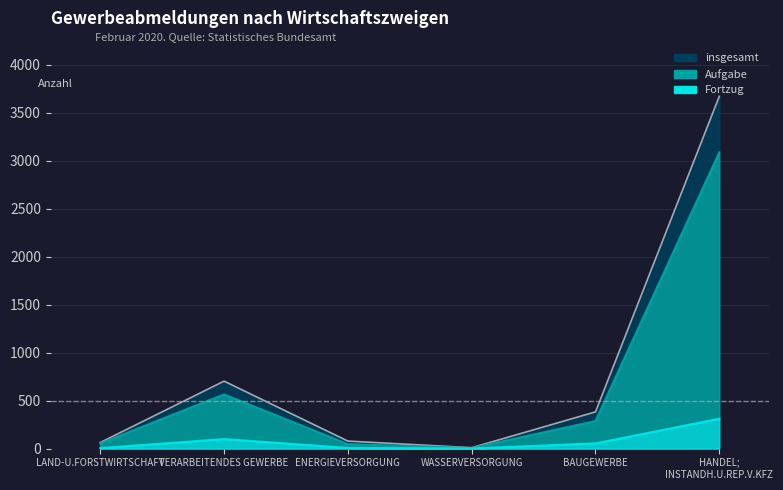

What position from the left is LAND-U.FORSTWIRTSCHAFT?

1